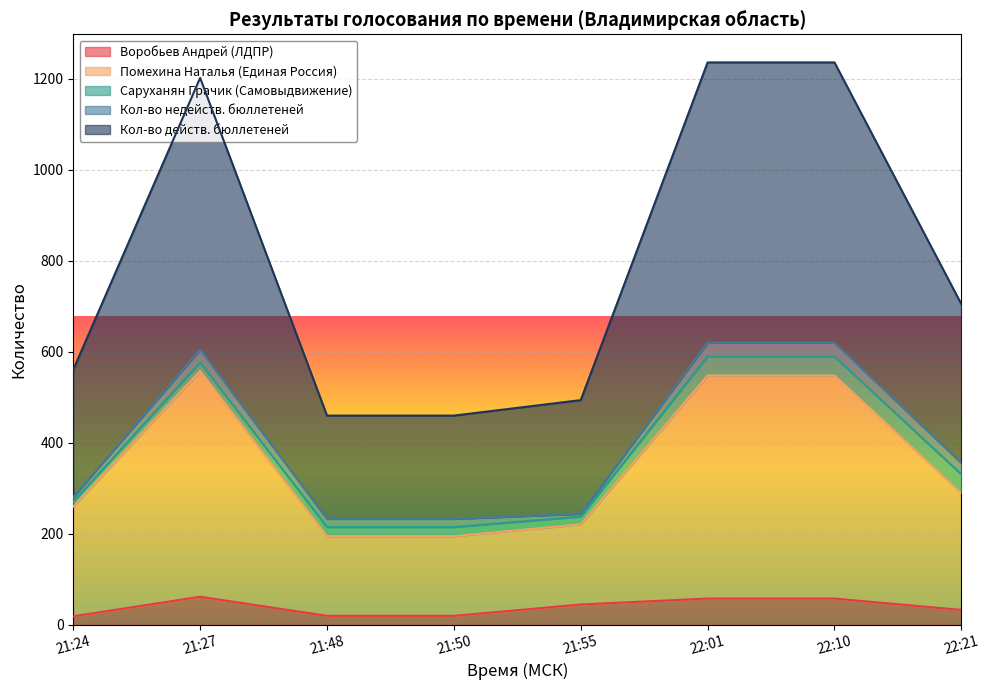

What is the maximum value for Кол-во действ. бюллетеней?

1236